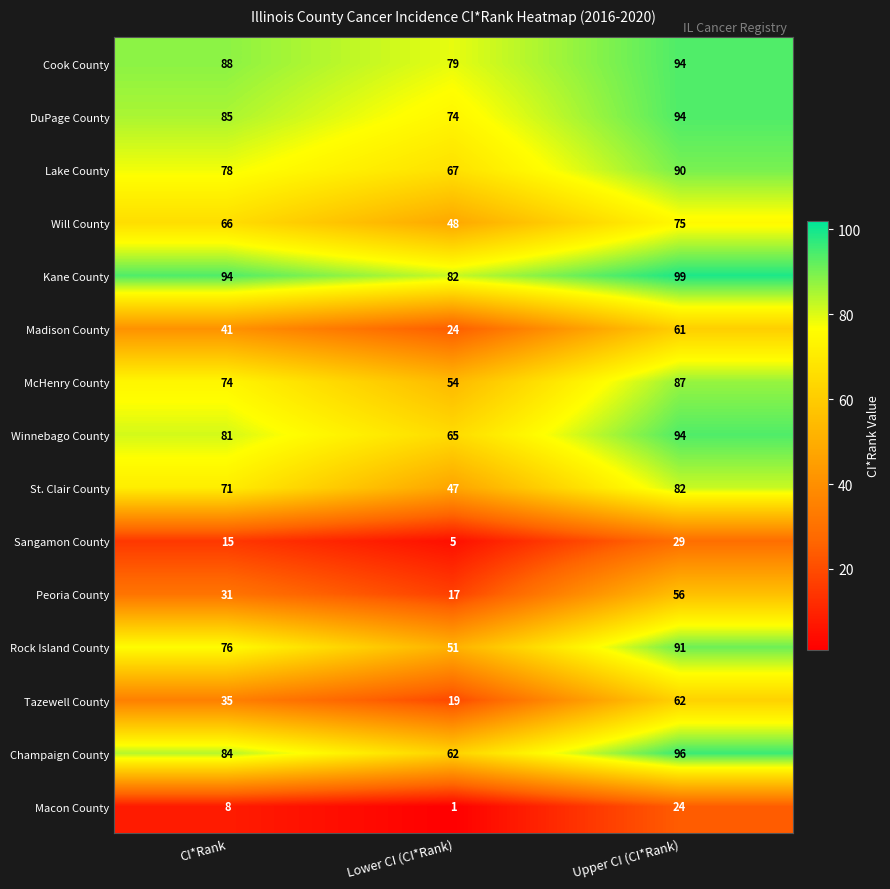

At CI*Rank, list the series in order from largest to smallest.

Kane County, Cook County, DuPage County, Champaign County, Winnebago County, Lake County, Rock Island County, McHenry County, St. Clair County, Will County, Madison County, Tazewell County, Peoria County, Sangamon County, Macon County